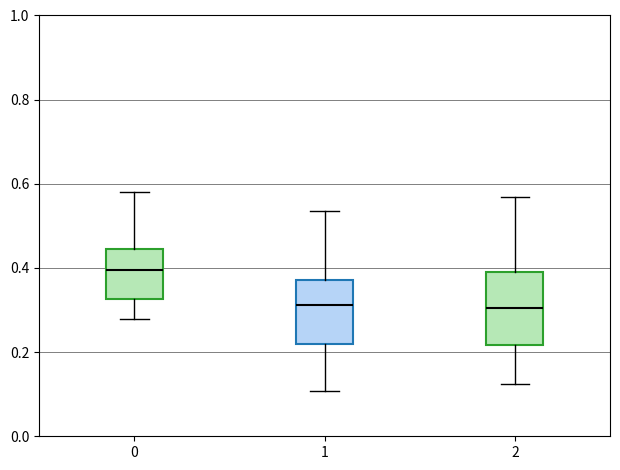

Reading left to right, read every box against the y-axis: the position of its median line, the range the box covers, and the ends of its whiskers. The values are not printed on the chart, so give them approximately, as read against the axis.

0: median 0.40, box 0.32 to 0.44, whiskers 0.28 to 0.58
1: median 0.32, box 0.22 to 0.38, whiskers 0.10 to 0.54
2: median 0.30, box 0.22 to 0.40, whiskers 0.12 to 0.56